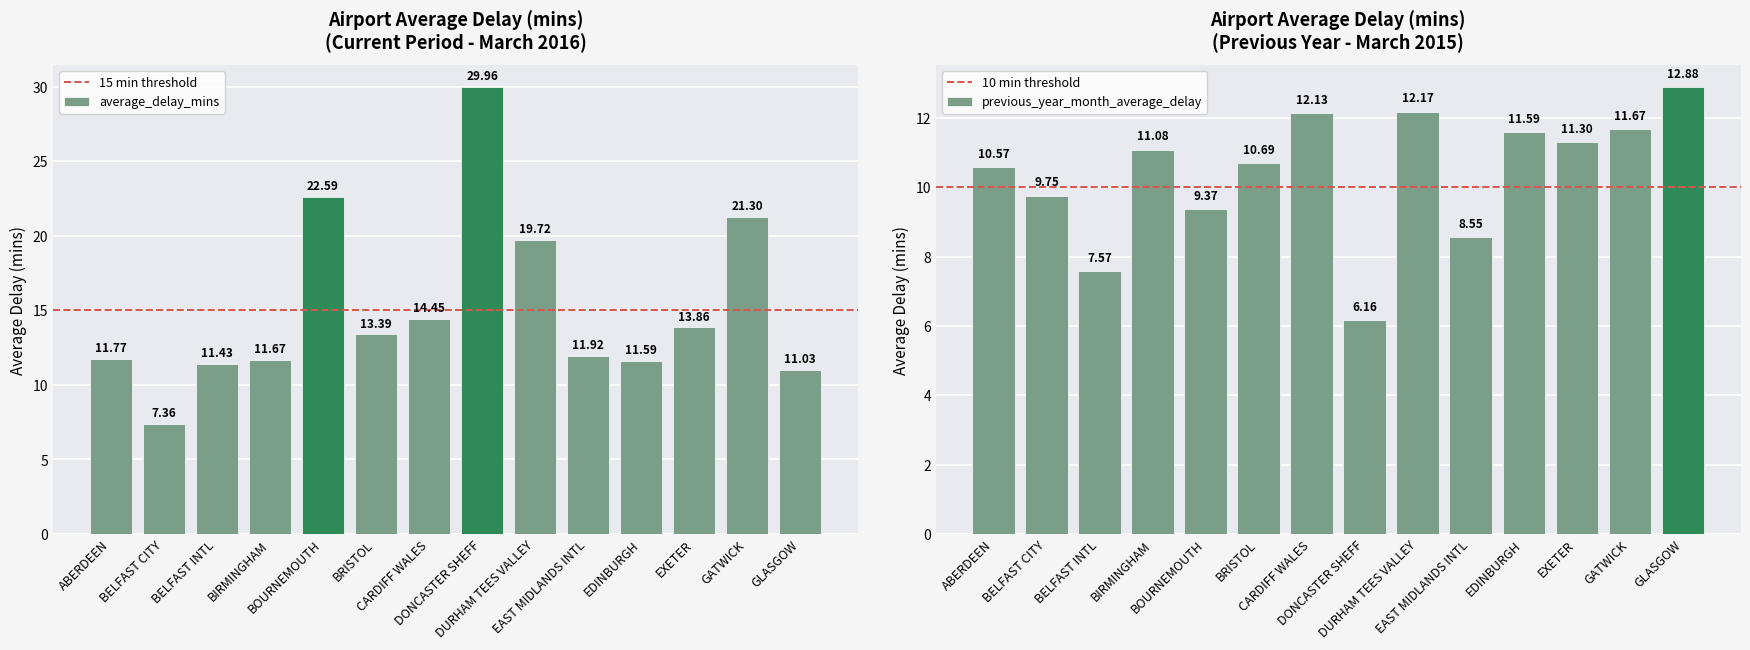

At how many categories does at least one series exceed 7?

14